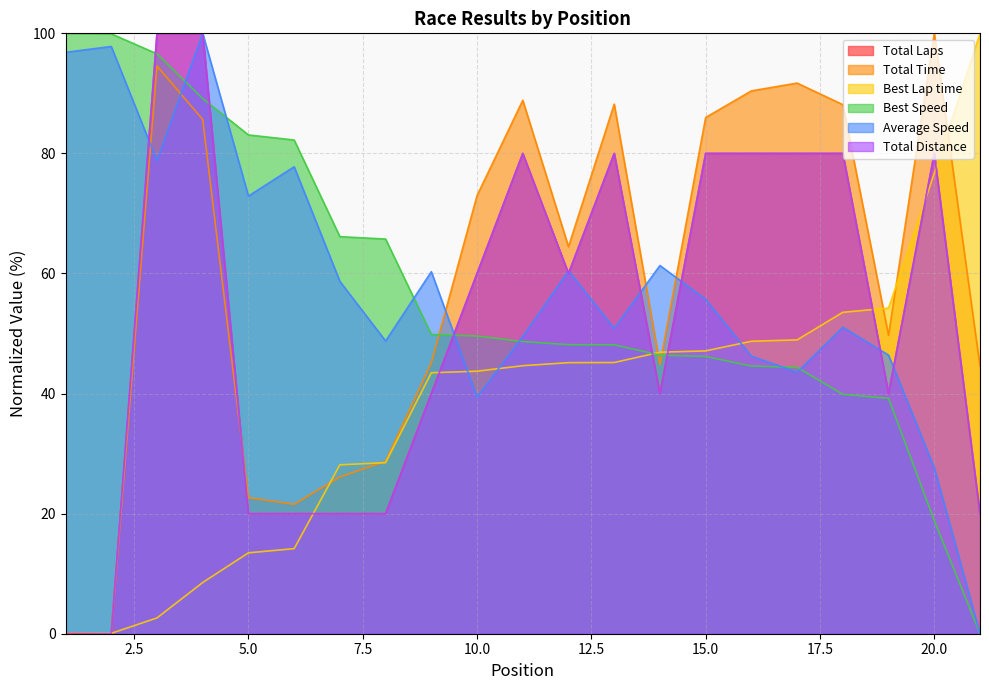

Count the number of data series in this chart.

6